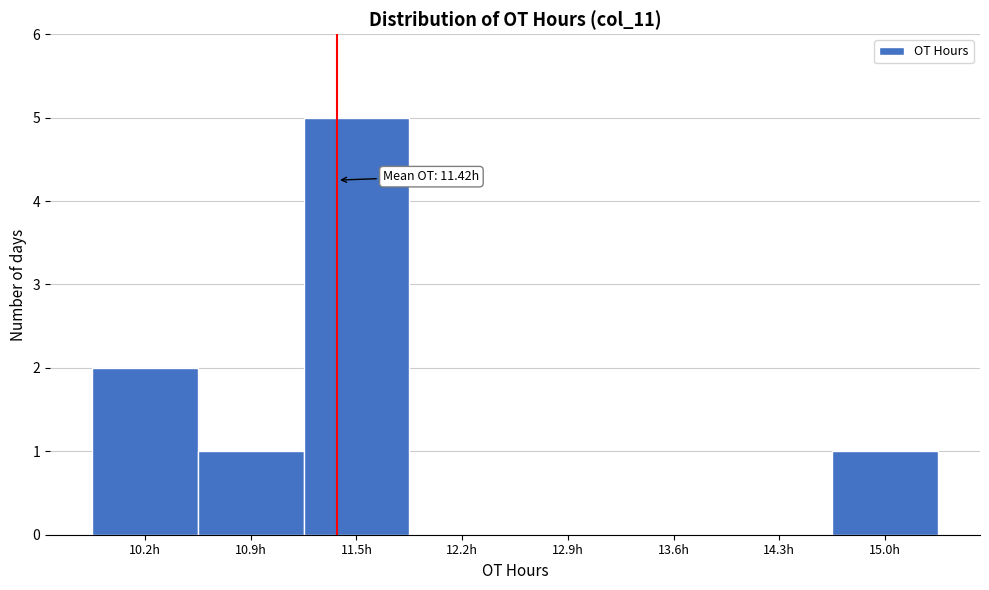

Which range on the x-axis has the tallest bar?

11.2 to 11.9